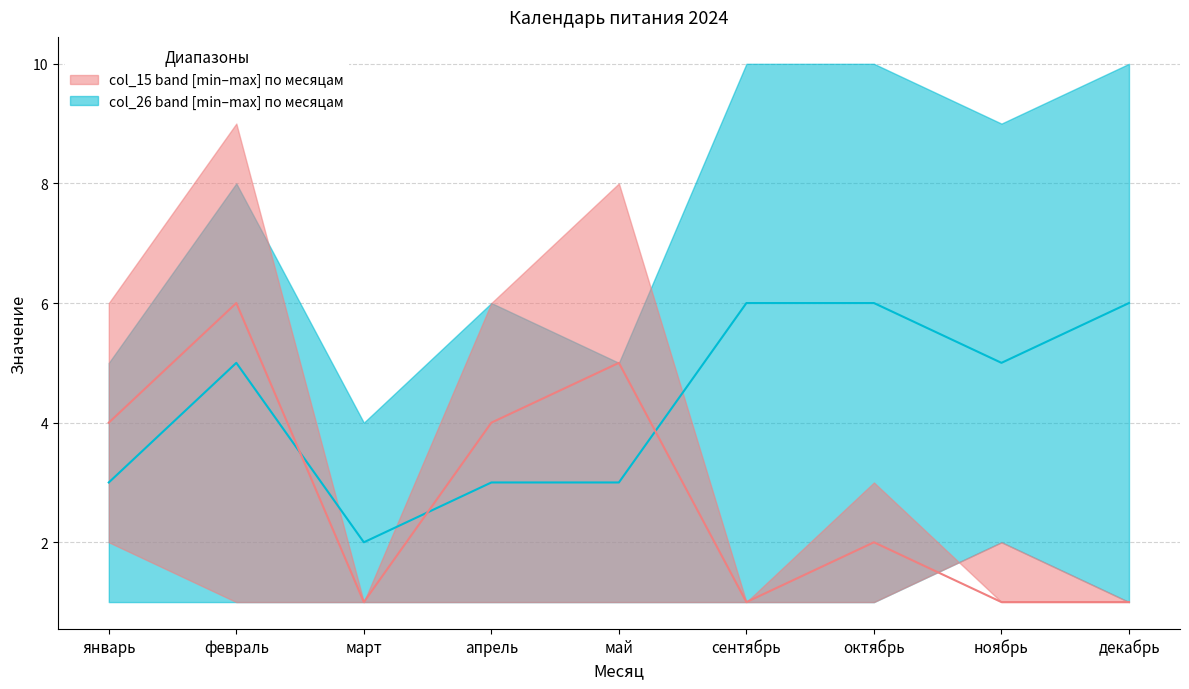

List the labels in order of col_26 median value, largest first.

сентябрь, октябрь, декабрь, февраль, ноябрь, январь, апрель, май, март